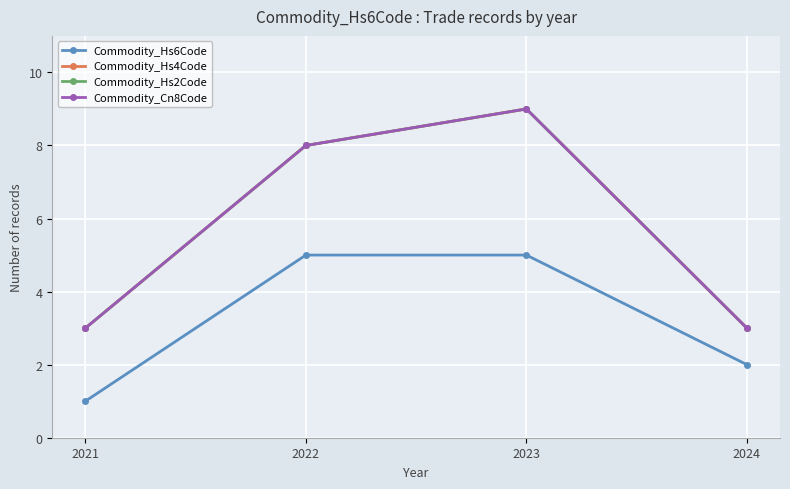

True or false: Commodity_Cn8Code and Commodity_Hs6Code cross at least once.

False